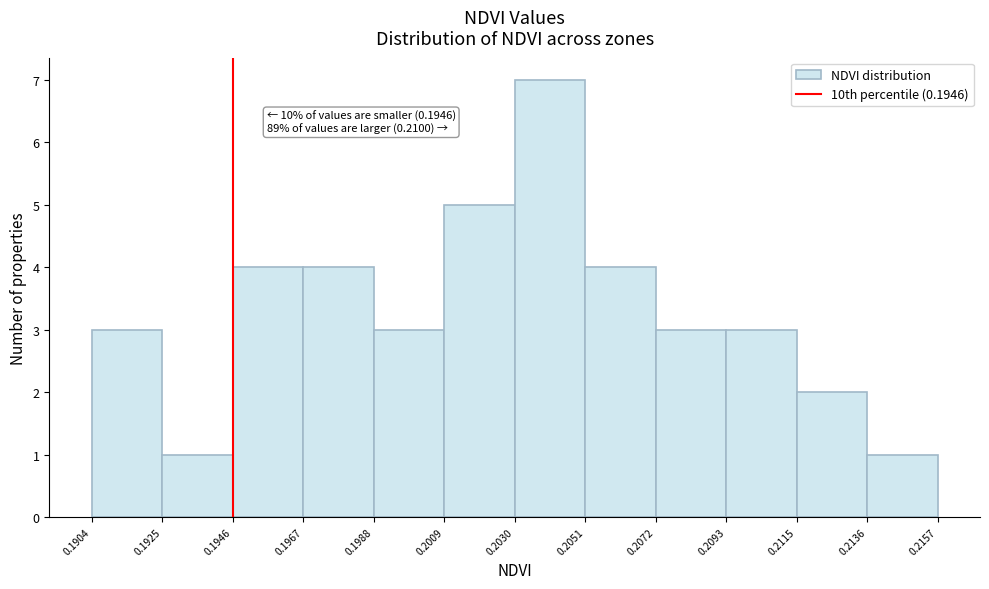

Which range on the x-axis has the tallest bar?

0.2030 to 0.2051